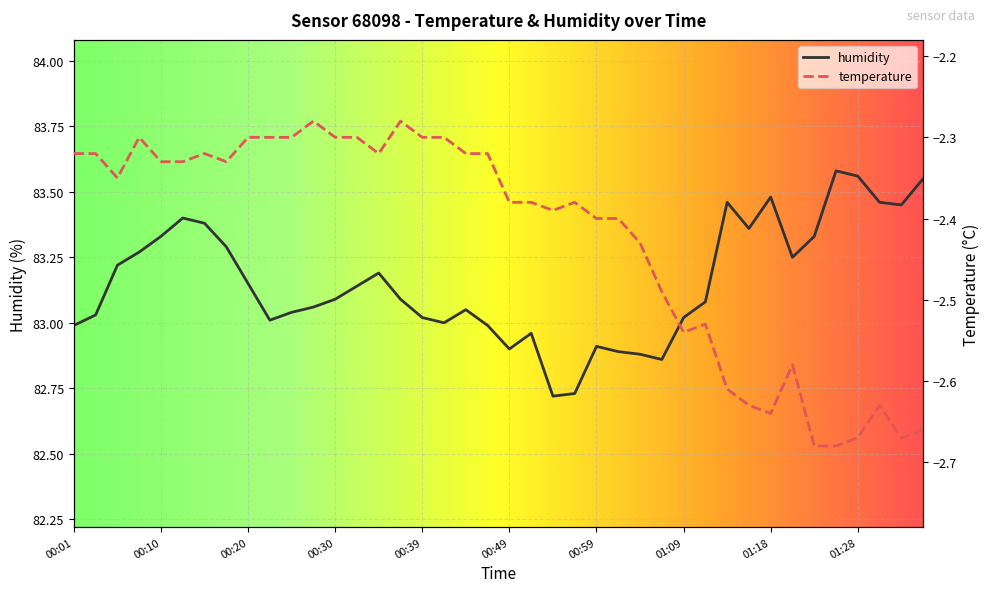

How many values in the humidity series exceed 83?

29